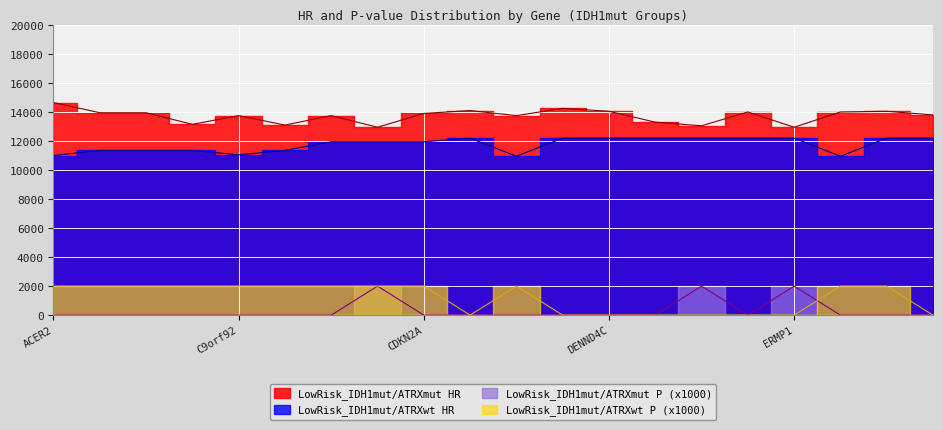

Reading right to left, list all the values displayed in this chart.

LowRisk_IDH1mut/ATRXmut HR: 13800.0	14050.0	14000.0	12950.0	14000.0	13050.0	13300.0	14050.0	14250.0	13750.0	14100.0	13900.0	12950.0	13750.0	13100.0	13750.0	13150.0	13950.0	13950.0	14650.0
LowRisk_IDH1mut/ATRXwt HR: 12200.0	12200.0	10950.0	12200.0	12200.0	12200.0	12200.0	12200.0	12200.0	10950.0	12200.0	11950.0	11950.0	11950.0	11350.0	11050.0	11350.0	11350.0	11350.0	11000.0
LowRisk_IDH1mut/ATRXmut P (x1000): 0.0	0.0	0.0	2000.0	0.0	2000.0	0.0	0.0	0.0	0.0	0.0	0.0	2000.0	0.0	0.0	0.0	0.0	0.0	0.0	0.0
LowRisk_IDH1mut/ATRXwt P (x1000): 0.0	2000.0	2000.0	0.0	0.0	0.0	0.0	0.0	0.0	2000.0	0.0	2000.0	2000.0	2000.0	2000.0	2000.0	2000.0	2000.0	2000.0	2000.0